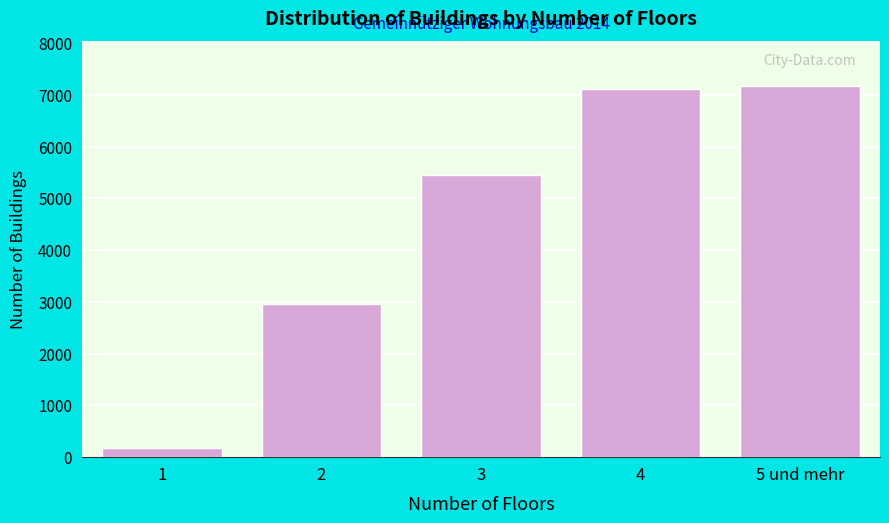

Reading right to left, list all the values displayed in this chart.

5 und mehr=7174	4=7113	3=5453	2=2967	1=169